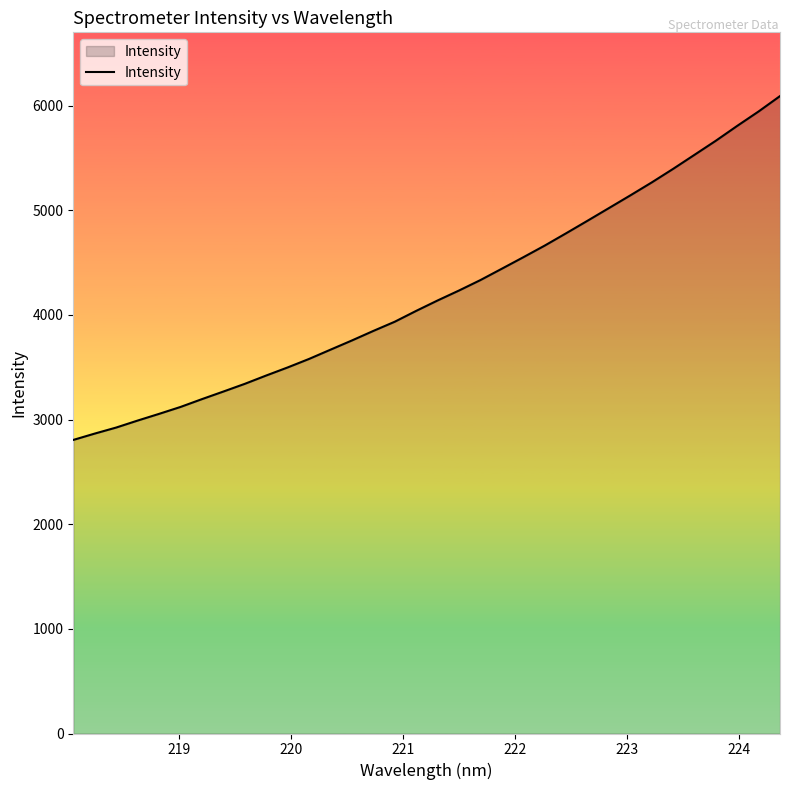

What is the smallest value displayed?

2805.7